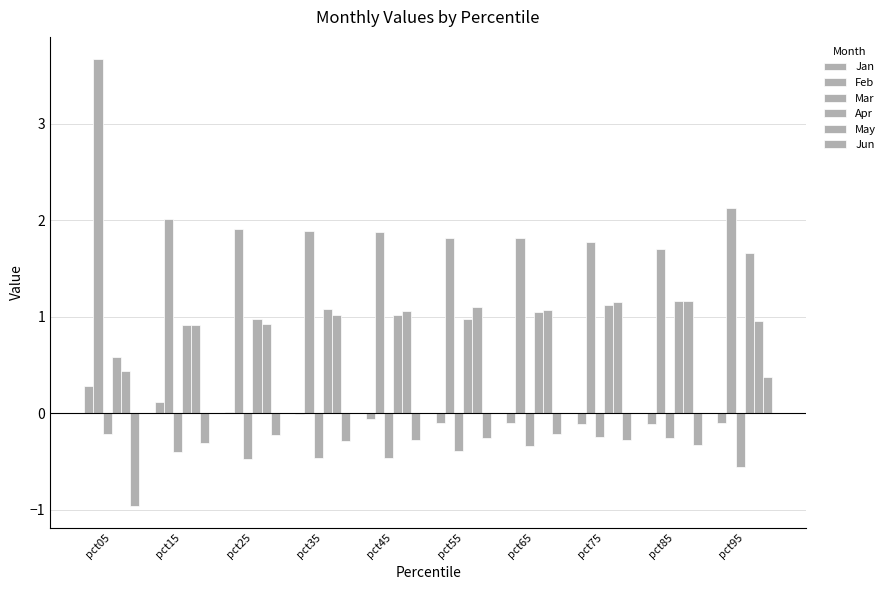

Are the bars grouped side by side (vs. stacked)?

Yes